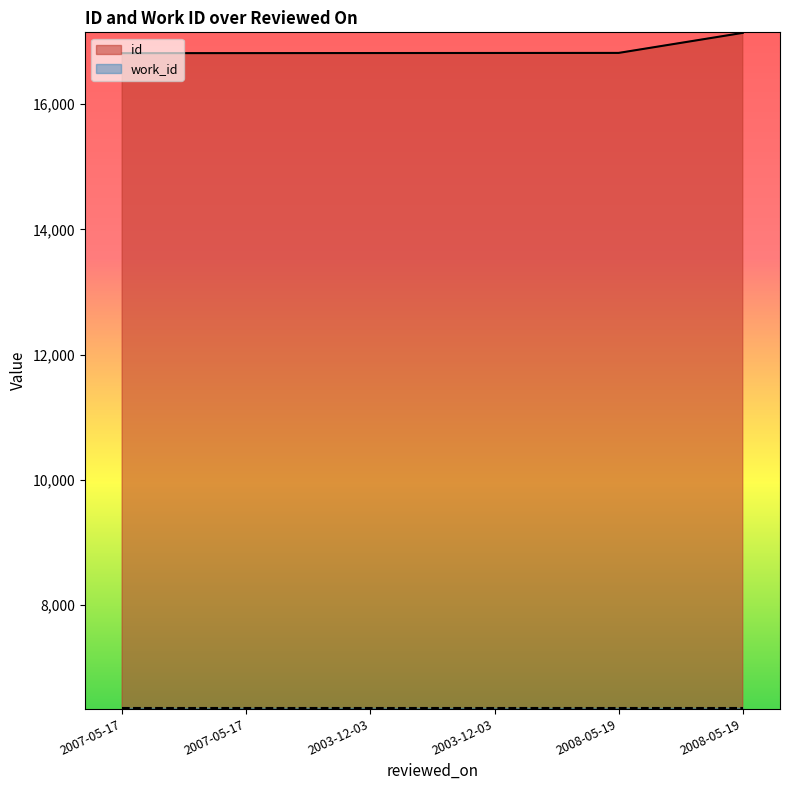

What is the difference between the values at 2008-05-19 and 2007-05-17?

323